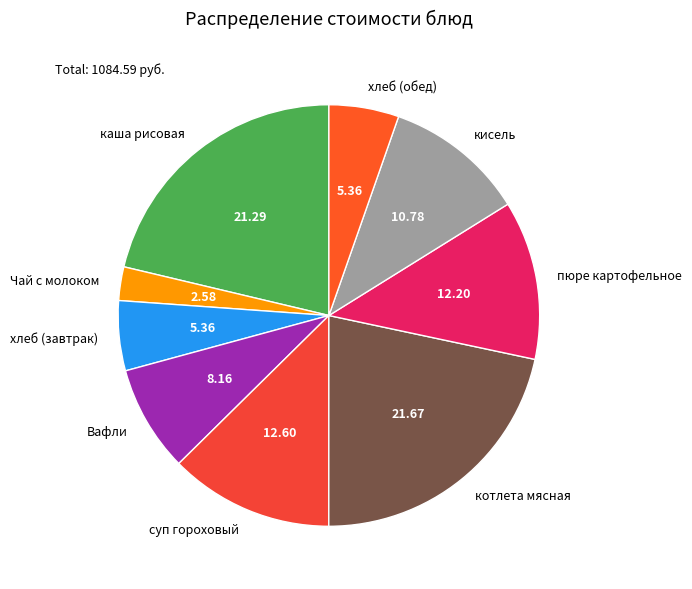

Is there a majority slice in this chart?

No